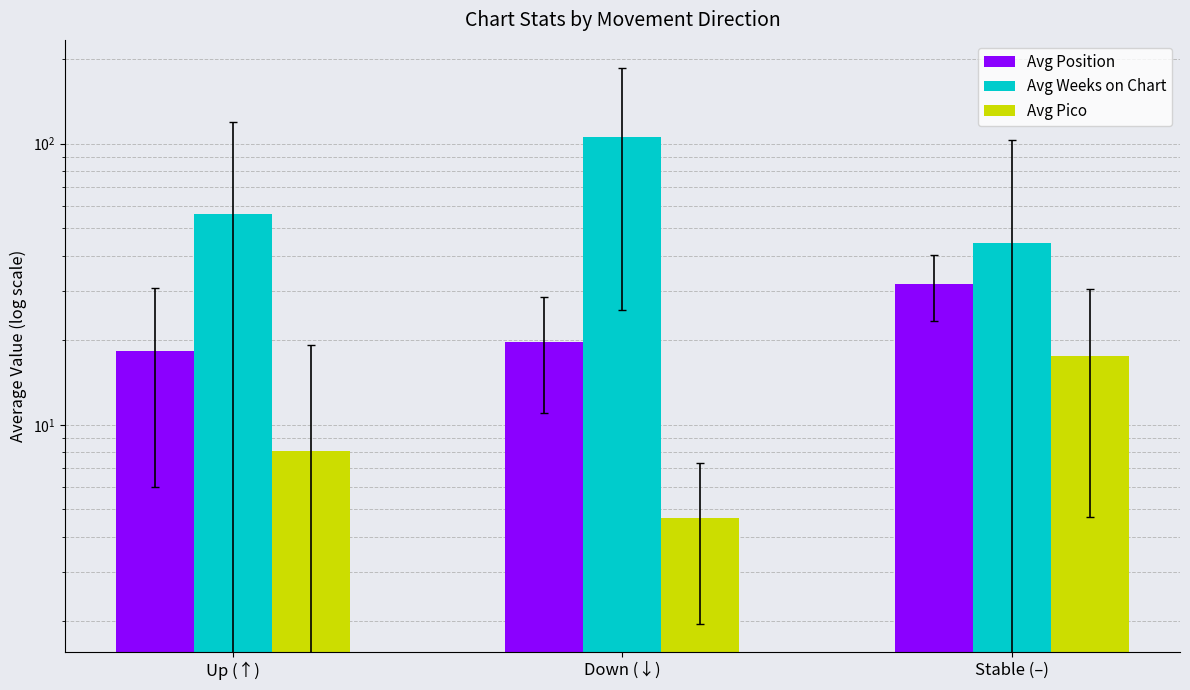

List the series in order of their peak value, highest first.

Avg Weeks on Chart, Avg Position, Avg Pico